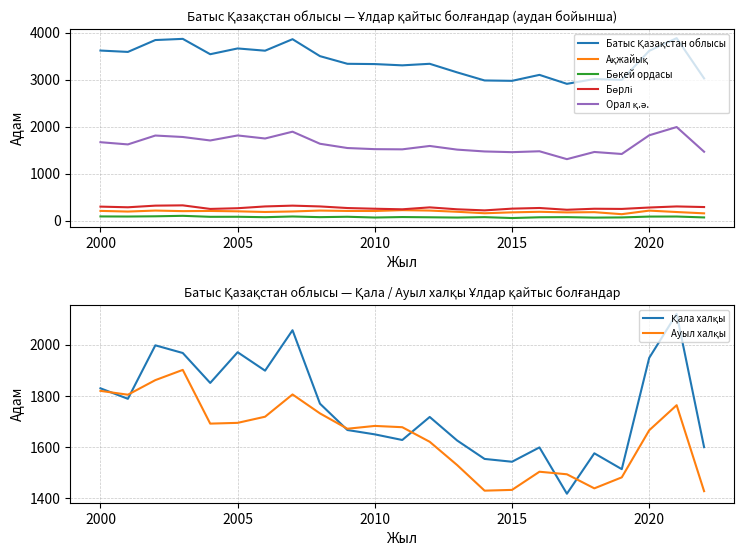

At 2000, list the series in order from smallest to largest.

Бөкей ордасы, Ақжайық, Бөрлі, Орал қ.ә., Батыс Қазақстан облысы